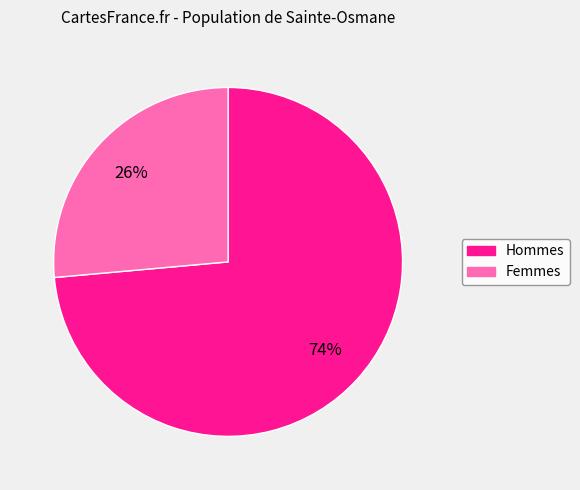

To the nearest percent, what is the average slice percentage?

50%